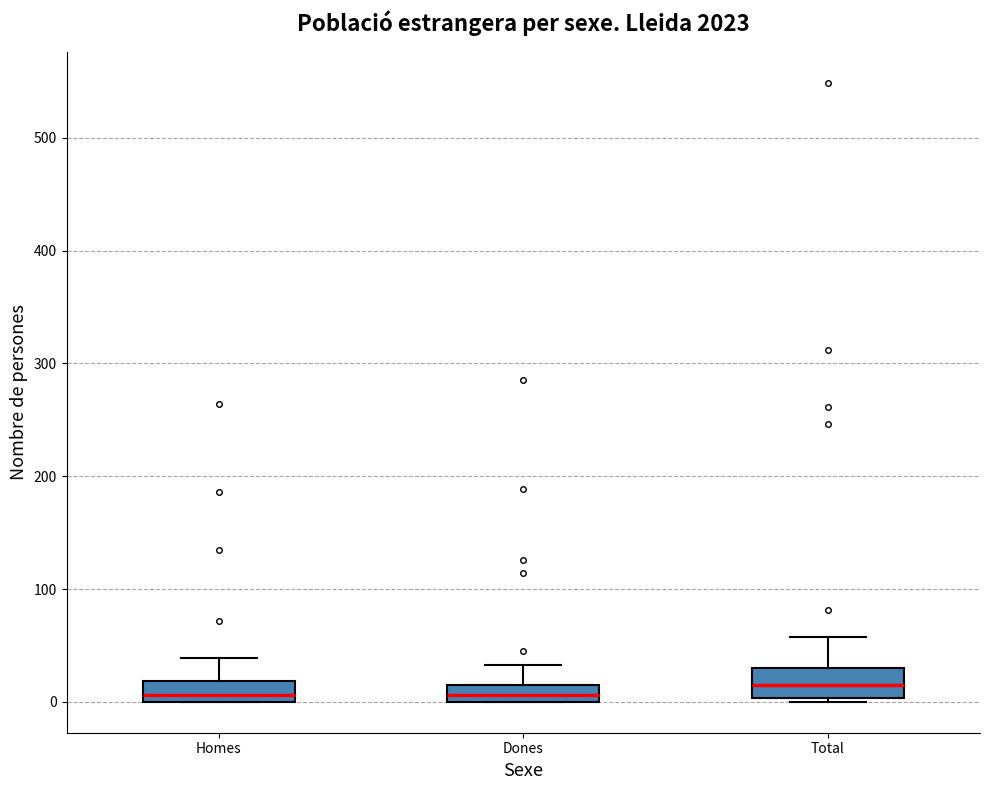

Where is the lower edge of the box for Dones on the y-axis? The values are not printed on the chart, so give them approximately, as read against the axis.

0